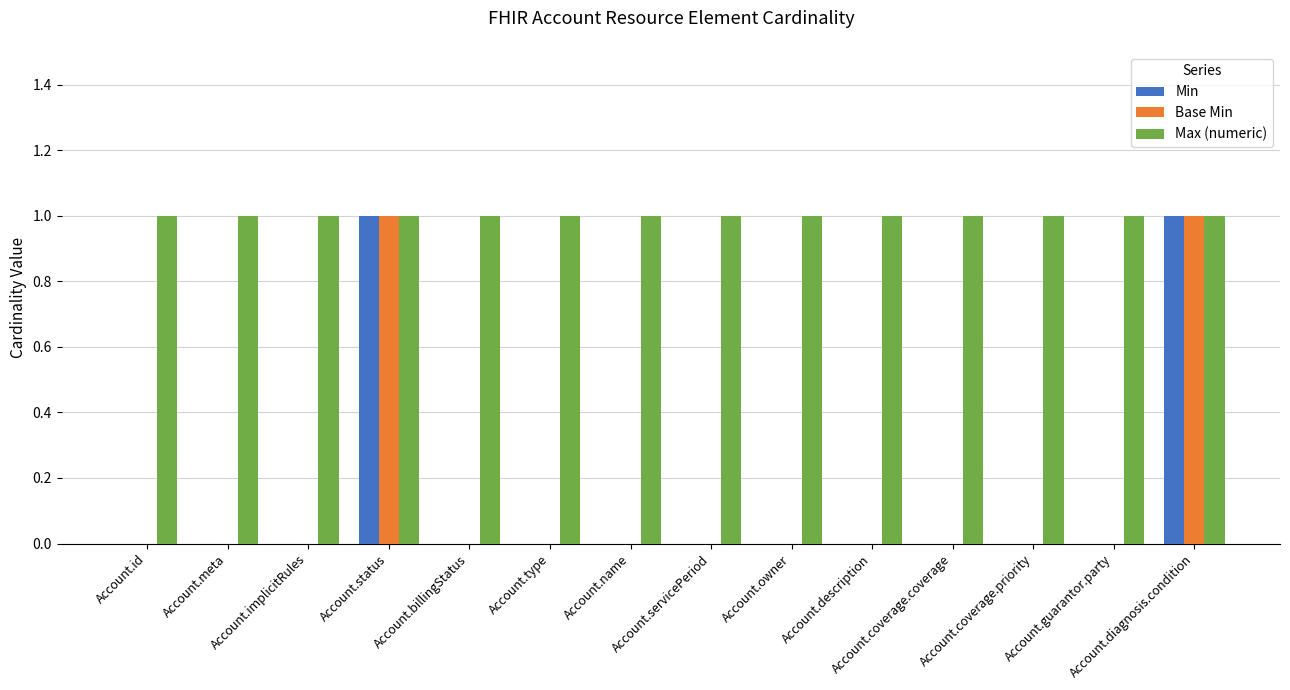

Which series has the largest total across all categories?

Max (numeric)